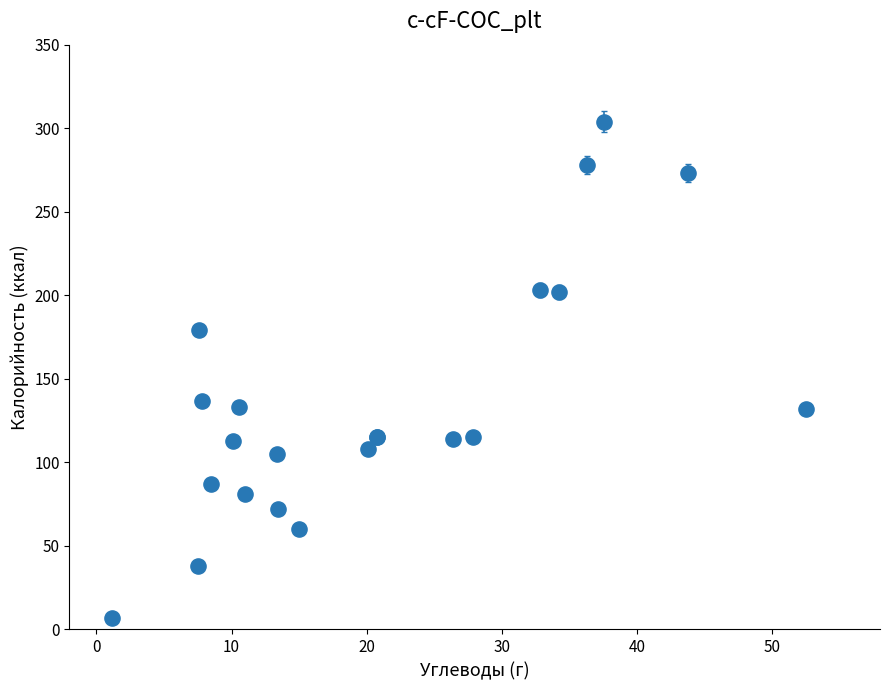

What Y value in the scatter plot is closest to 155?

137.0